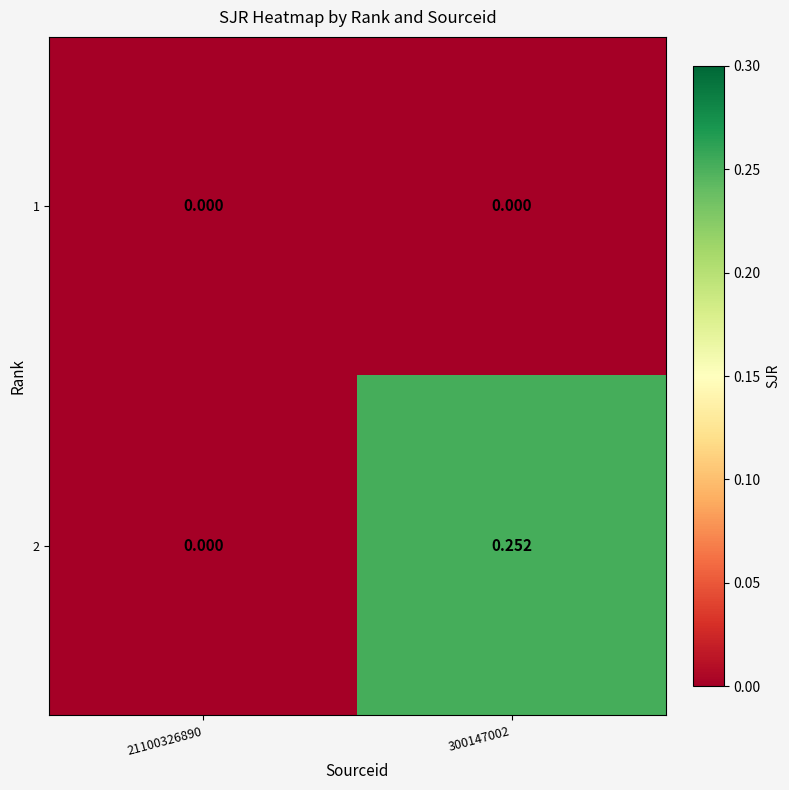

How many data points in 2 are above 0?

1